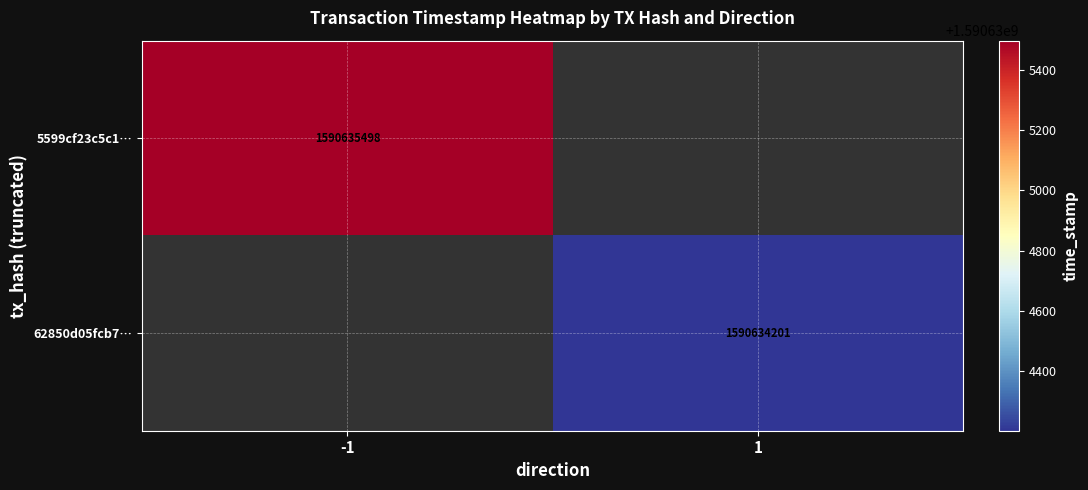

At 1, list the series in order from largest to smallest.

5599cf23c5c129a5a2e270c89e3bf54cd71c391, 62850d05fcb7d62a1f746a116fbe4a54f677702